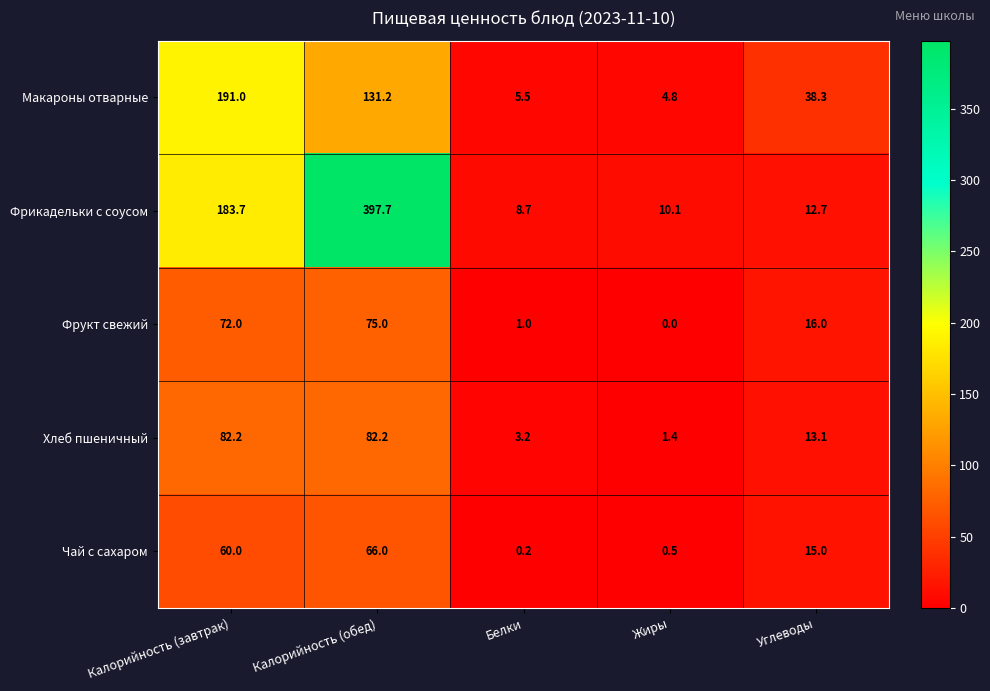

What is the difference between the highest and lowest values at Белки?

8.5